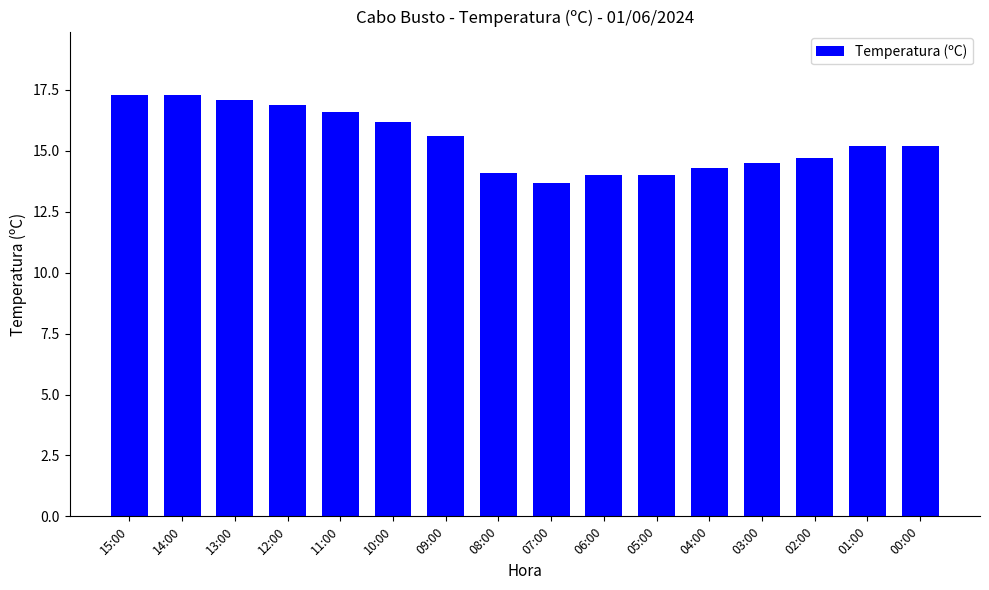

What is the difference between the values at 02:00 and 12:00?

2.2